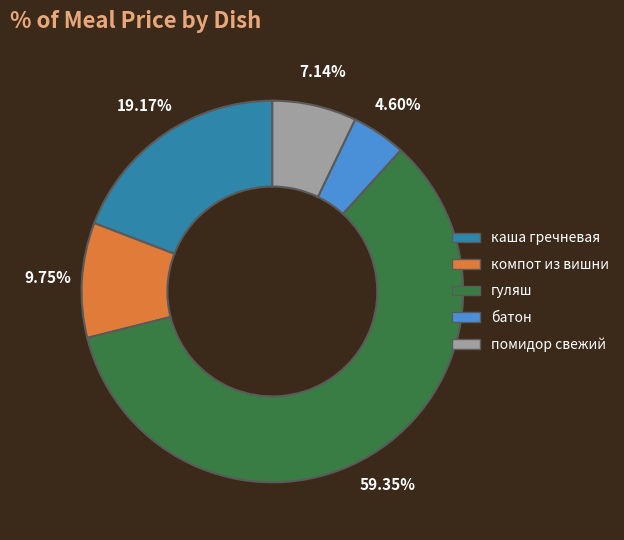

The компот из вишни slice represents 10% of the pie. True or false?

True